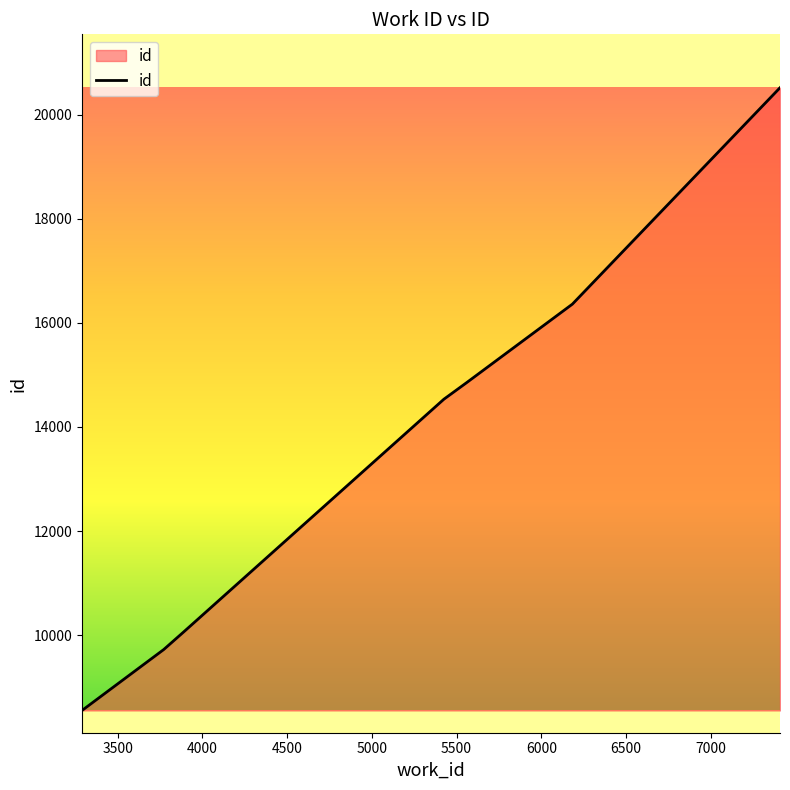

Count the number of data series in this chart.

1